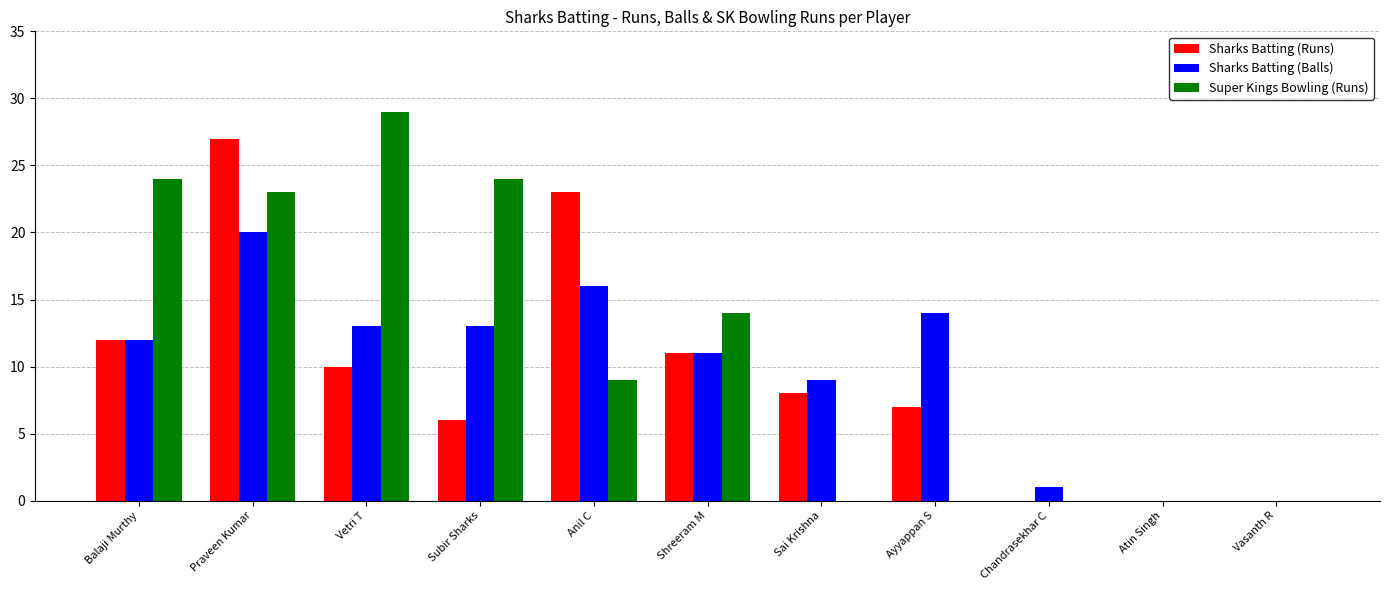

Reading right to left, list all the values displayed in this chart.

Sharks Batting (Runs): 0	0	0	7	8	11	23	6	10	27	12
Sharks Batting (Balls): 0	0	1	14	9	11	16	13	13	20	12
Super Kings Bowling (Runs): 0	0	0	0	0	14	9	24	29	23	24